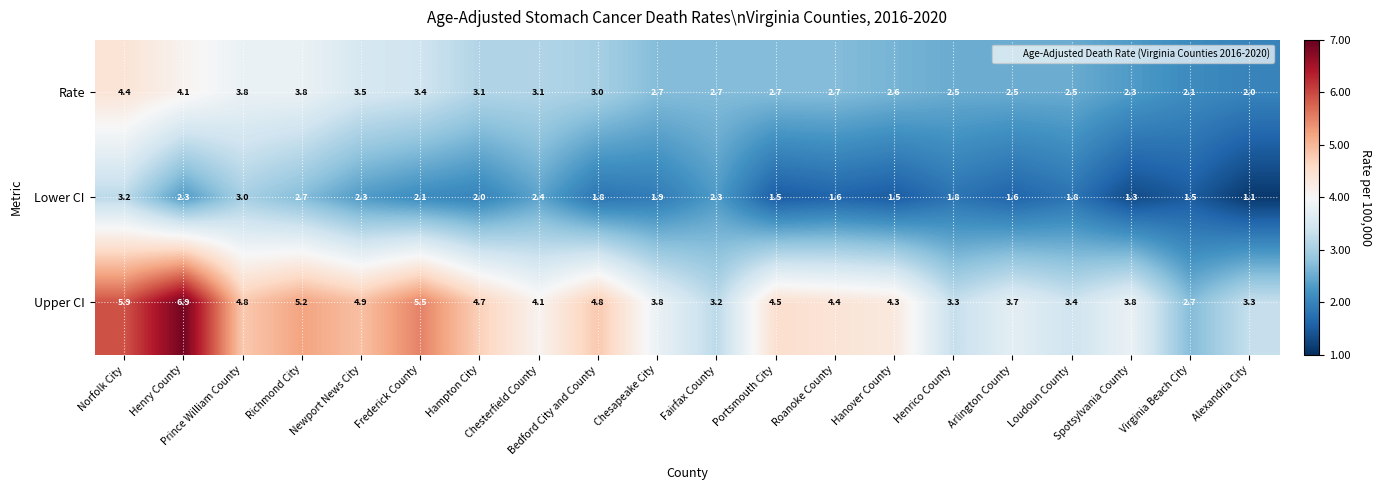

Read the Upper CI value at Hampton City.

4.7